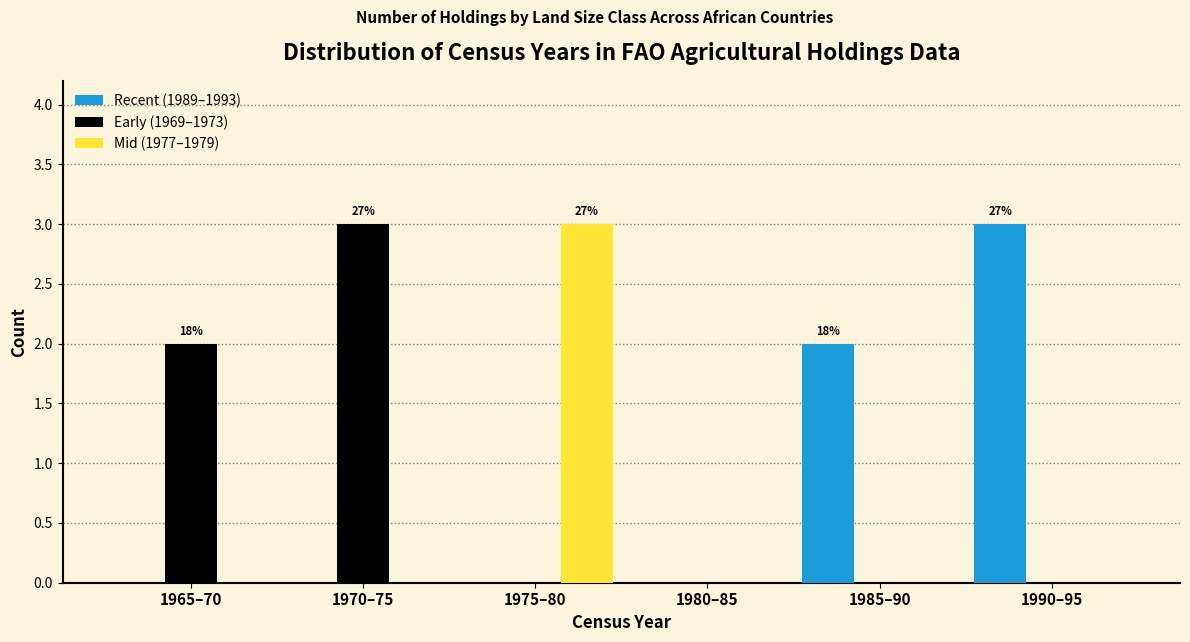

Reading left to right, extract all data points from this chart.

Recent (1989–1993): 1965–70=0	1970–75=0	1975–80=0	1980–85=0	1985–90=2	1990–95=3
Early (1969–1973): 1965–70=2	1970–75=3	1975–80=0	1980–85=0	1985–90=0	1990–95=0
Mid (1977–1979): 1965–70=0	1970–75=0	1975–80=3	1980–85=0	1985–90=0	1990–95=0